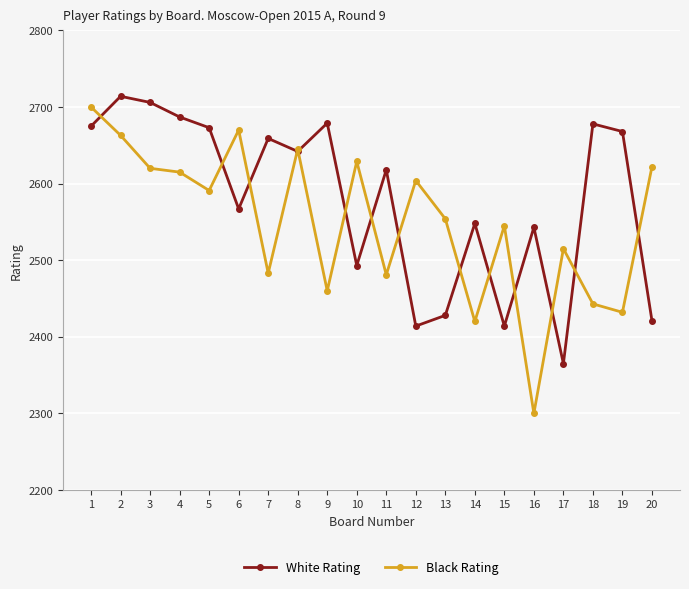

What are all the series names shown in the legend?

White Rating, Black Rating